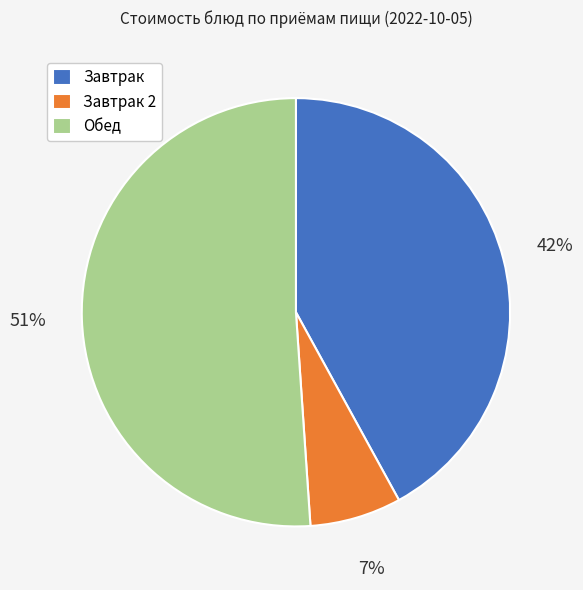

Is there a majority slice in this chart?

Yes